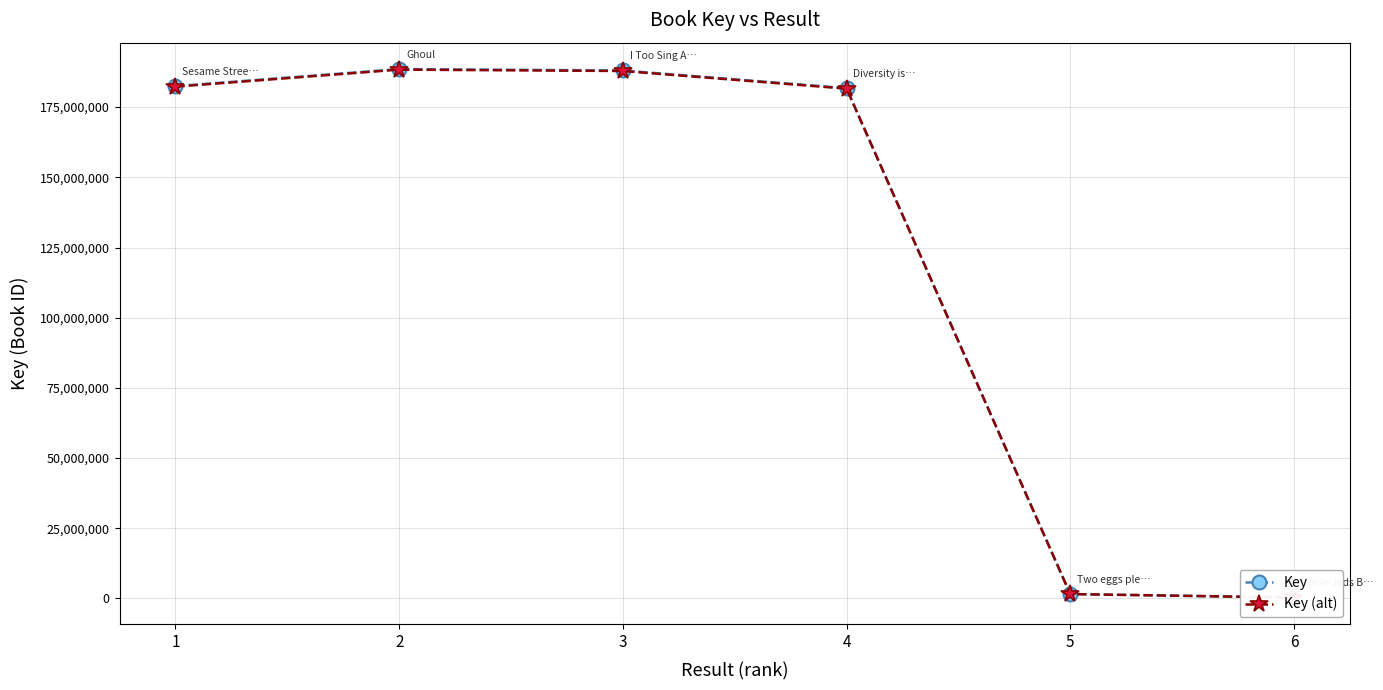

Is the value of Key (alt) at 1 greater than the value of Key at 4?

Yes